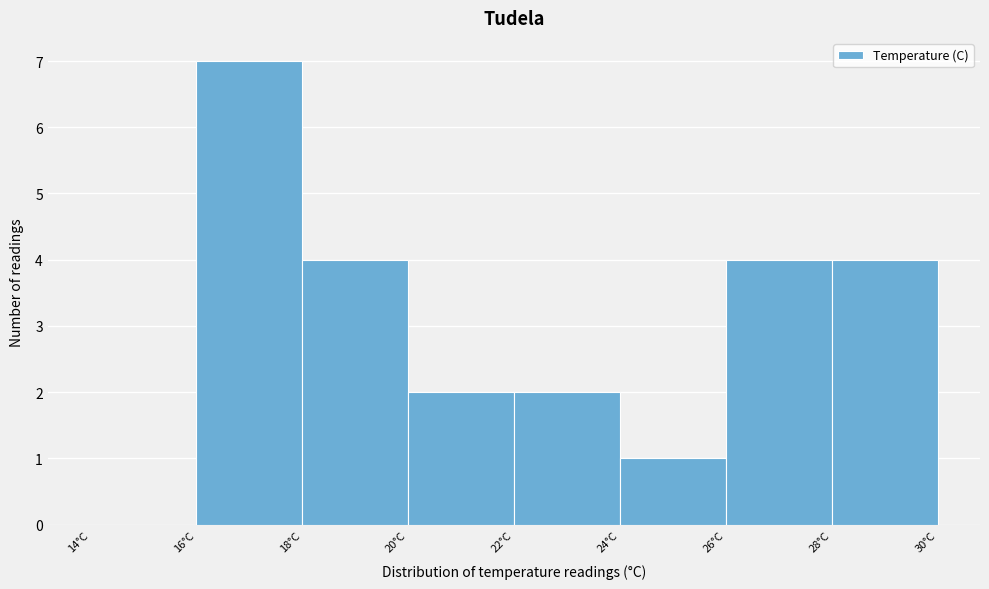

How tall is the bar that spans 22 to 24 on the x-axis? The values are not printed on the chart, so give them approximately, as read against the axis.

2